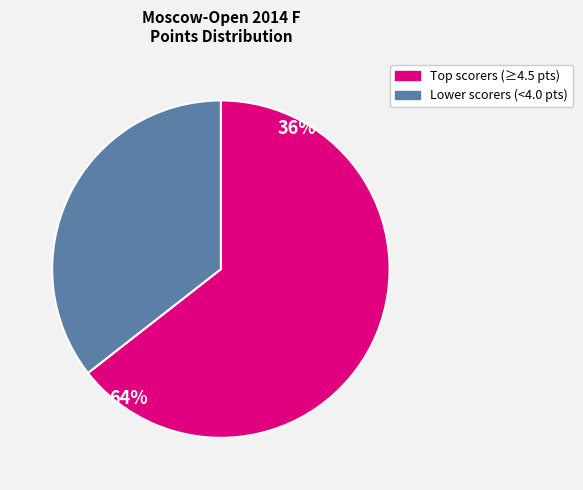

Is there any slice that represents more than half of the pie?

Yes